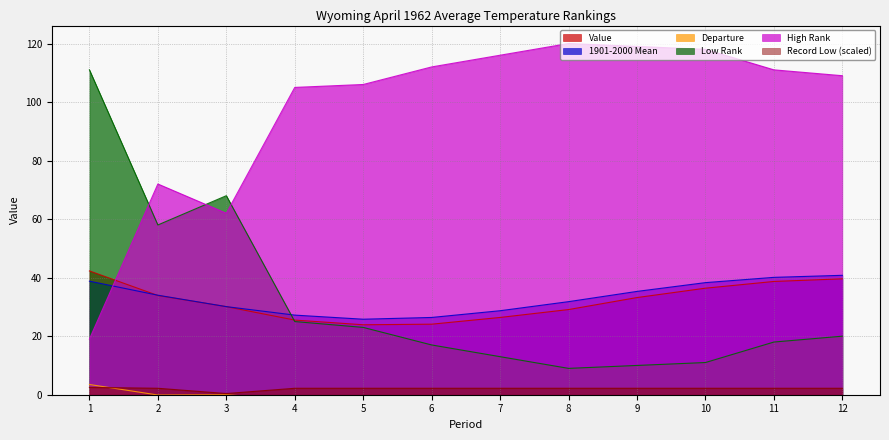

Rank the categories by Departure value from highest to lowest.

1, 3, 2, 12, 11, 4, 5, 10, 9, 6, 7, 8